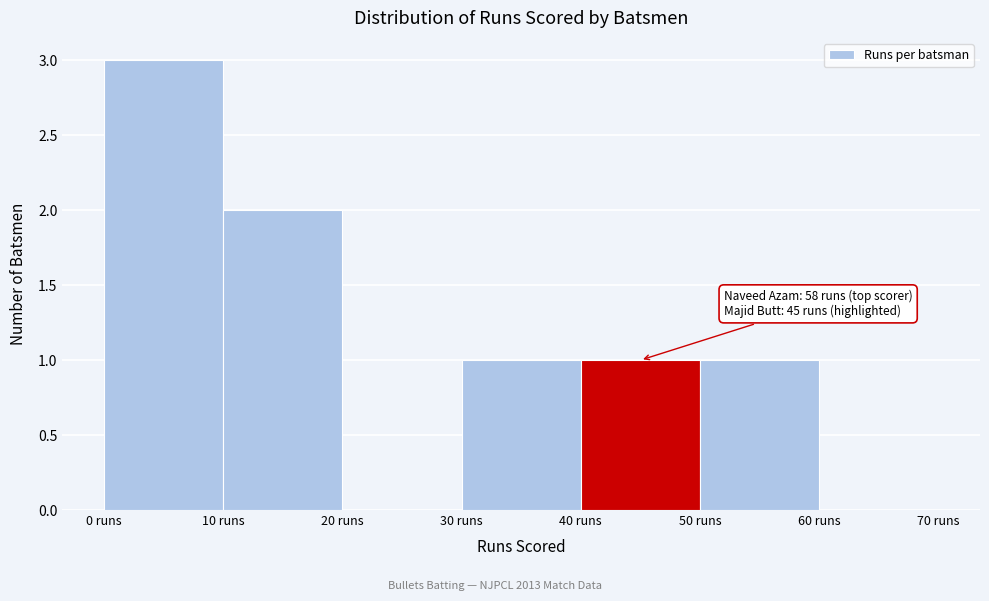

Over which range of the x-axis is the bar tallest?

0 to 10